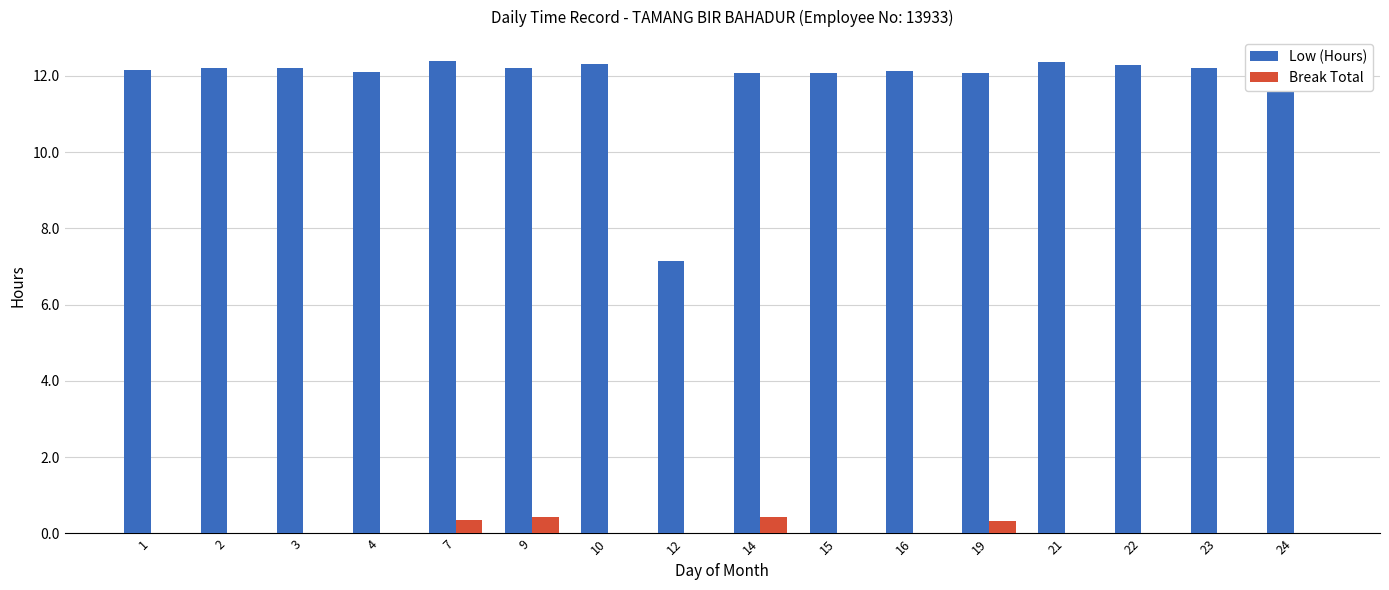

Rank the categories by Break Total value from highest to lowest.

9, 14, 7, 19, 1, 2, 3, 4, 10, 12, 15, 16, 21, 22, 23, 24